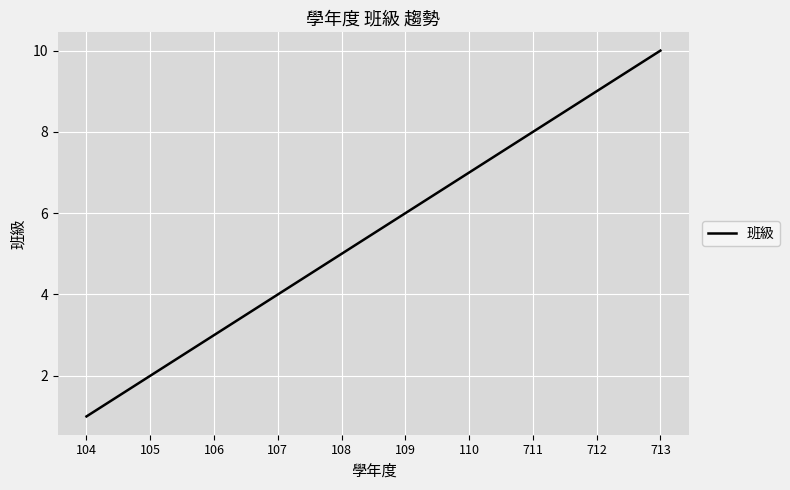

True or false: the data shows 8 at 109.

False